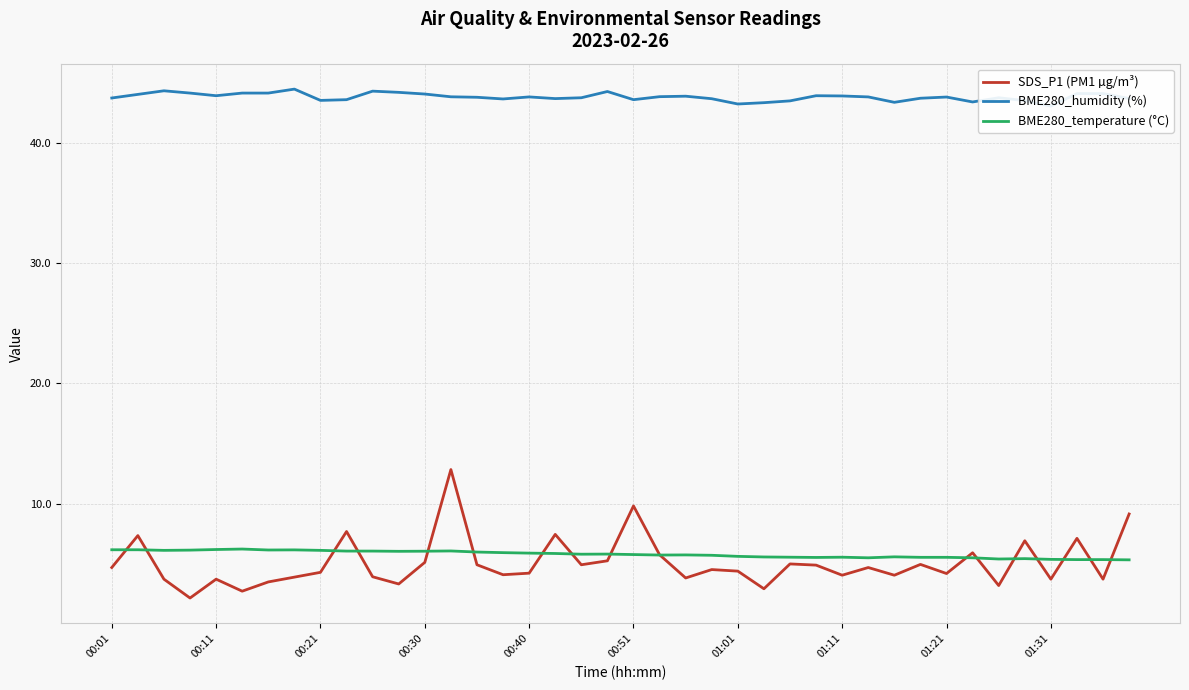

What is the highest value of the SDS_P1 (PM1 µg/m³) series?

12.8